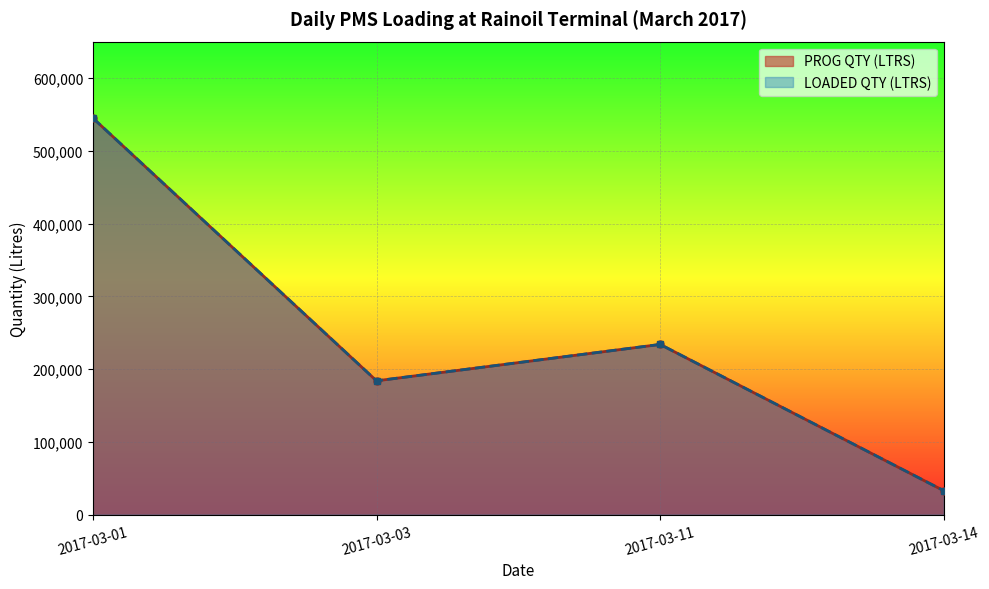

What is the value of the LOADED QTY (LTRS) point at the 1st from the left?

545000